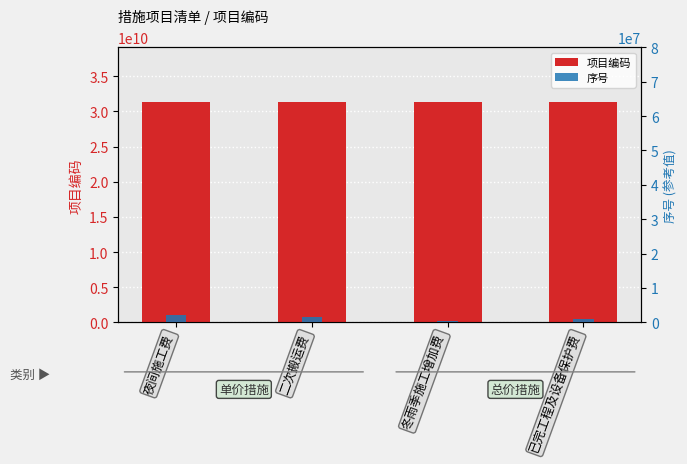

How many values in the 项目编码 series are below 31302005001?

2